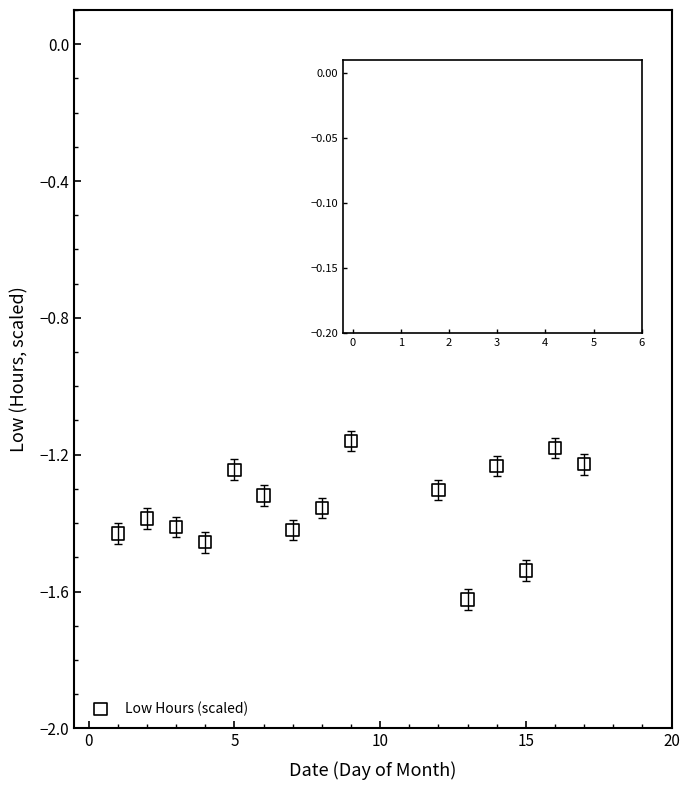

What is the range of X values (max minus min)?

16.0